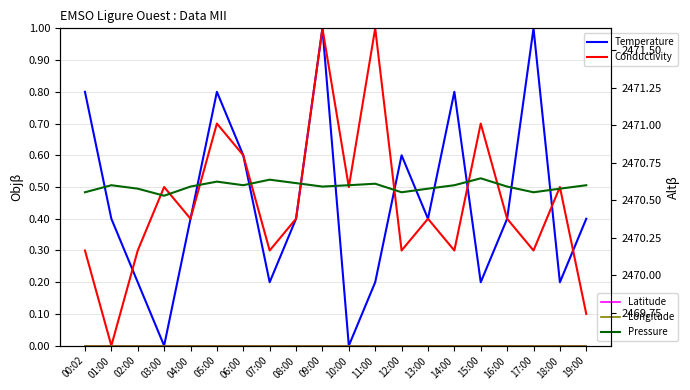

How many lines are shown in the chart?

5